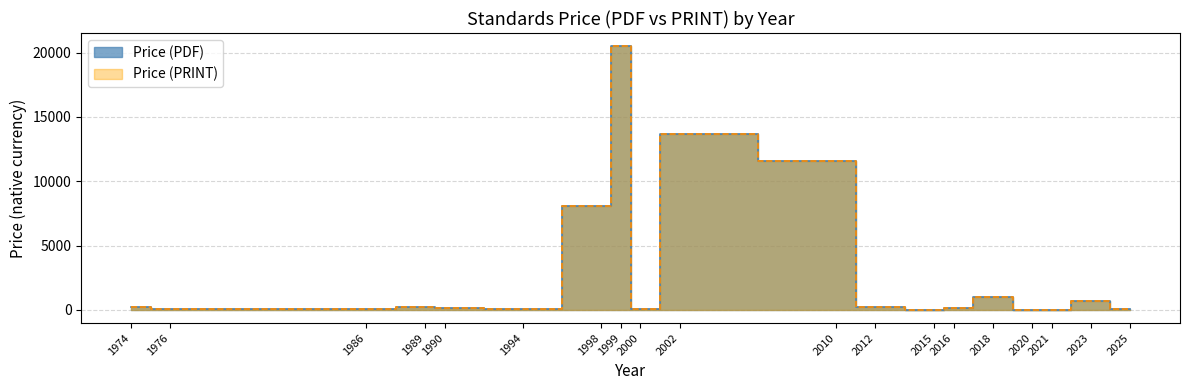

What is the difference between the maximum and minimum values in the Price (PRINT) series?

19689.5